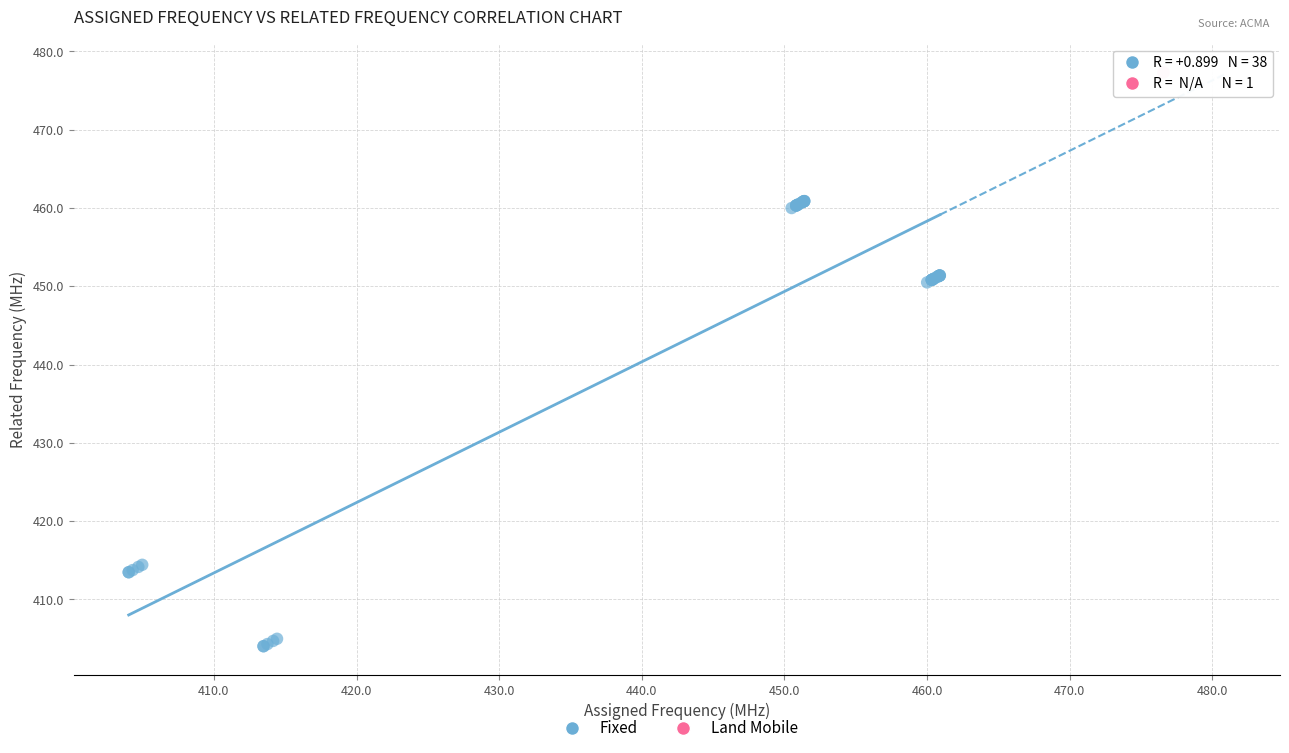

What are all the series names shown in the legend?

Fixed, Land Mobile